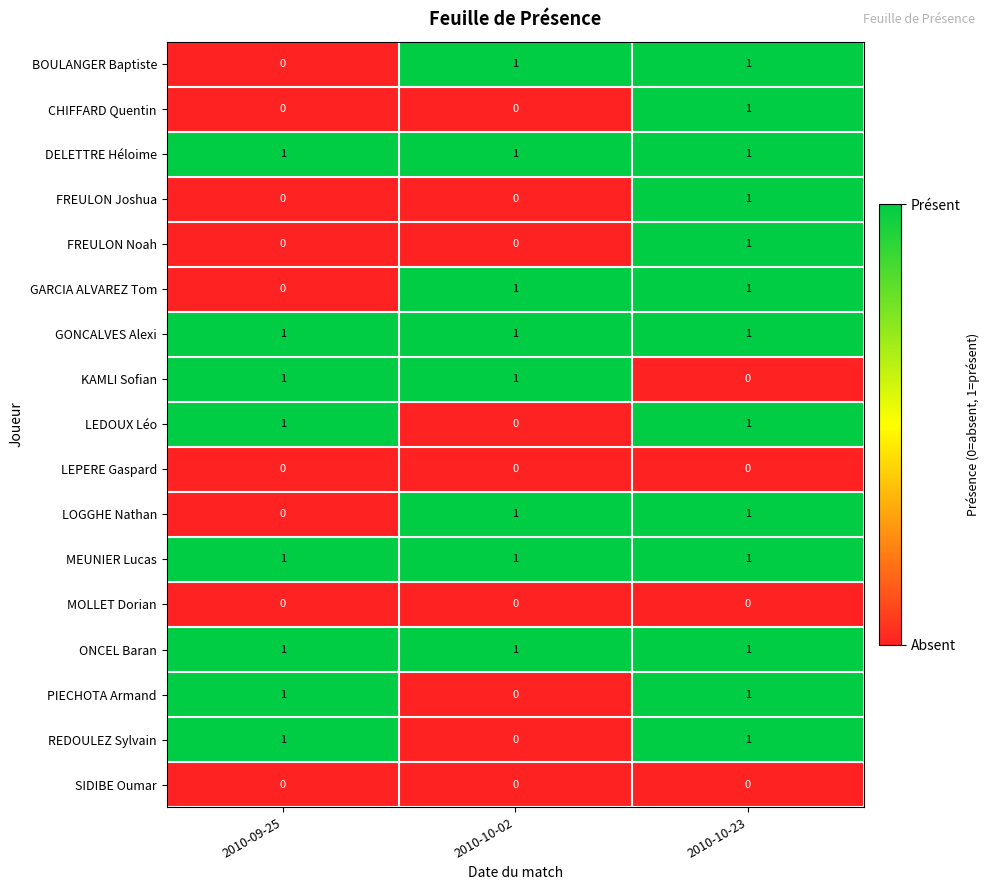

How many distinct data groups are displayed?

17